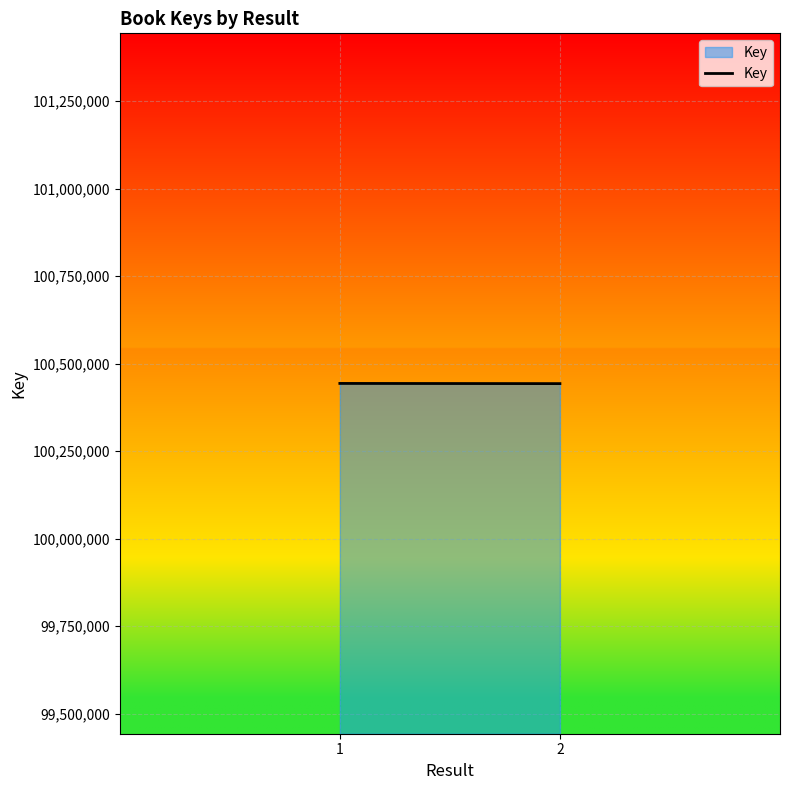

Read the value at 1, to the nearest 50.

100443600